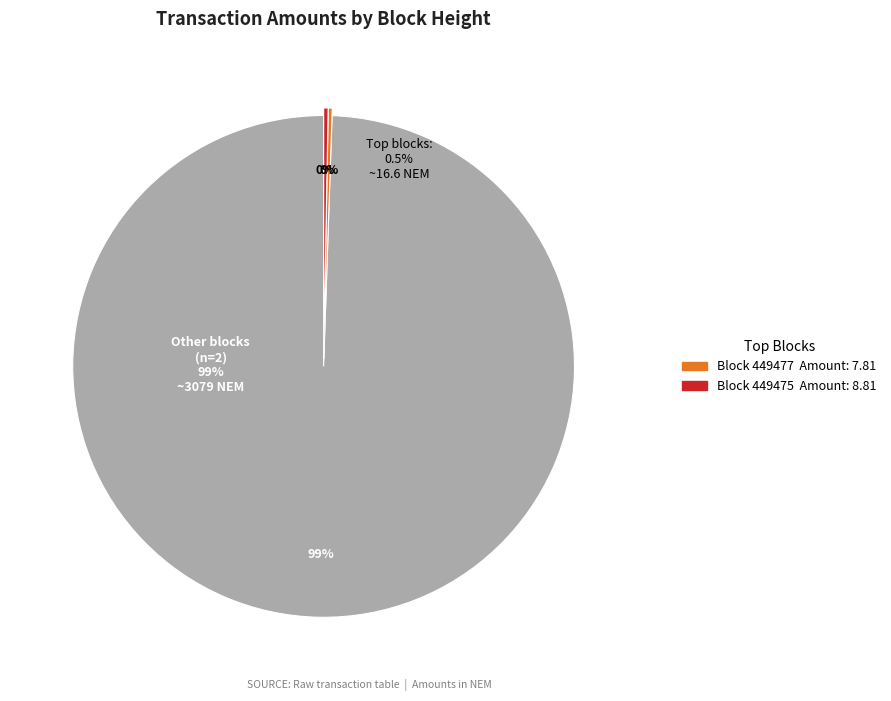

Count the number of slices in the pie.

4